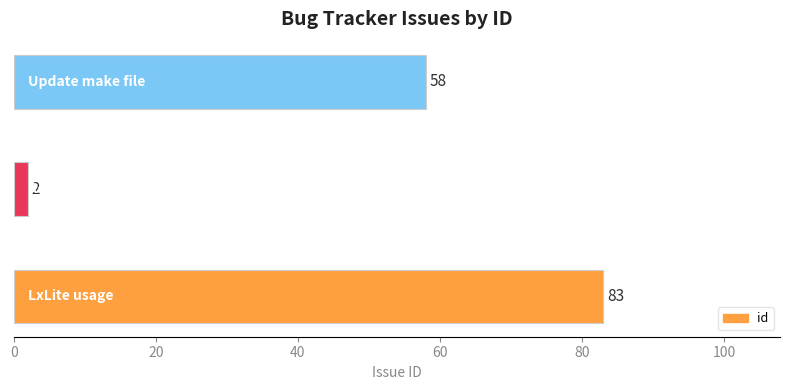

How many values are between 2 and 83?

3